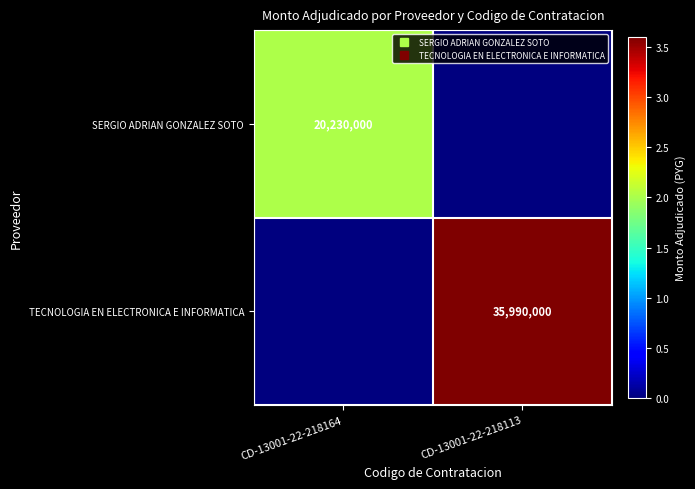

What is the difference between the maximum and minimum values in the TECNOLOGIA EN ELECTRONICA E INFORMATICA series?

35990000